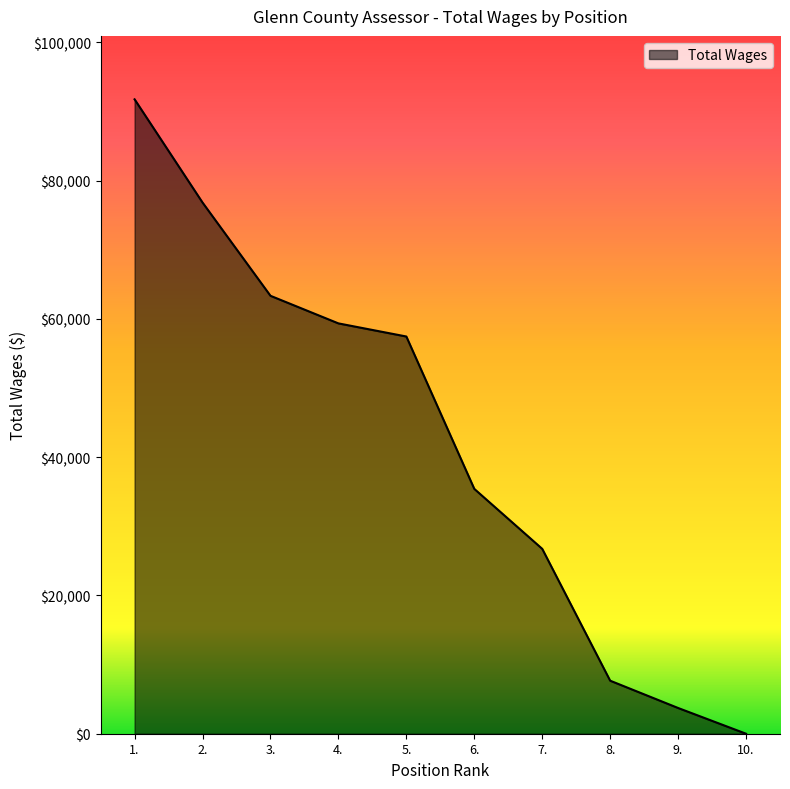

Is it true that the value at 1. is 136573?

False